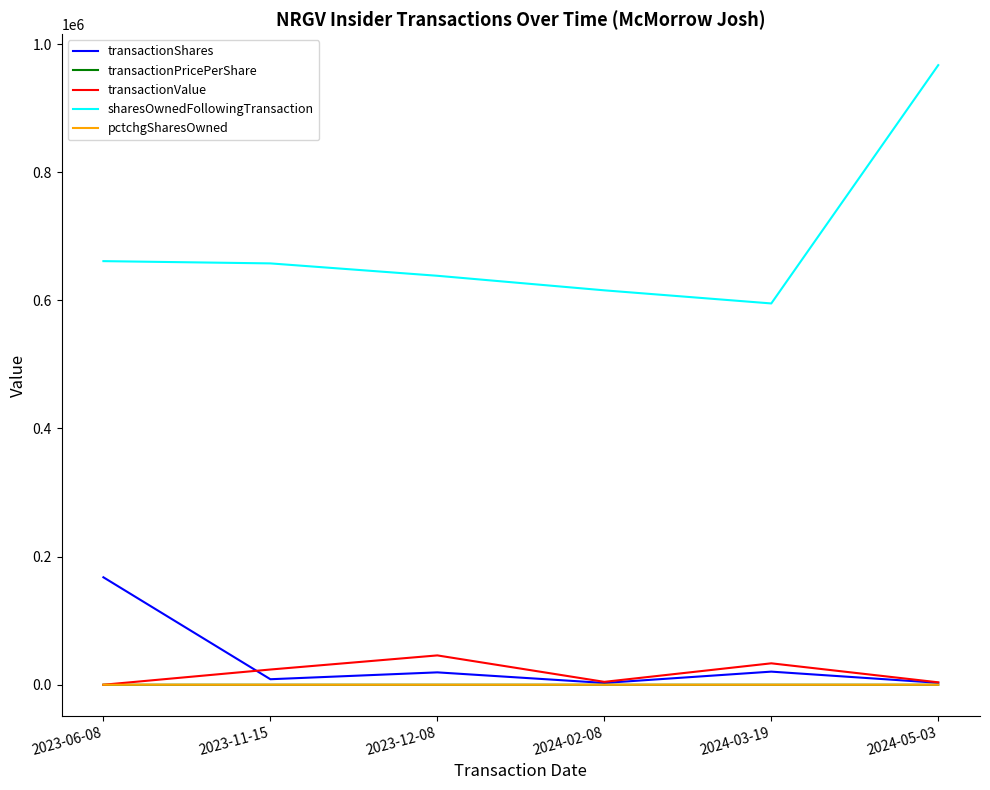

What value does the transactionShares series have at 2024-03-19?

20468.0